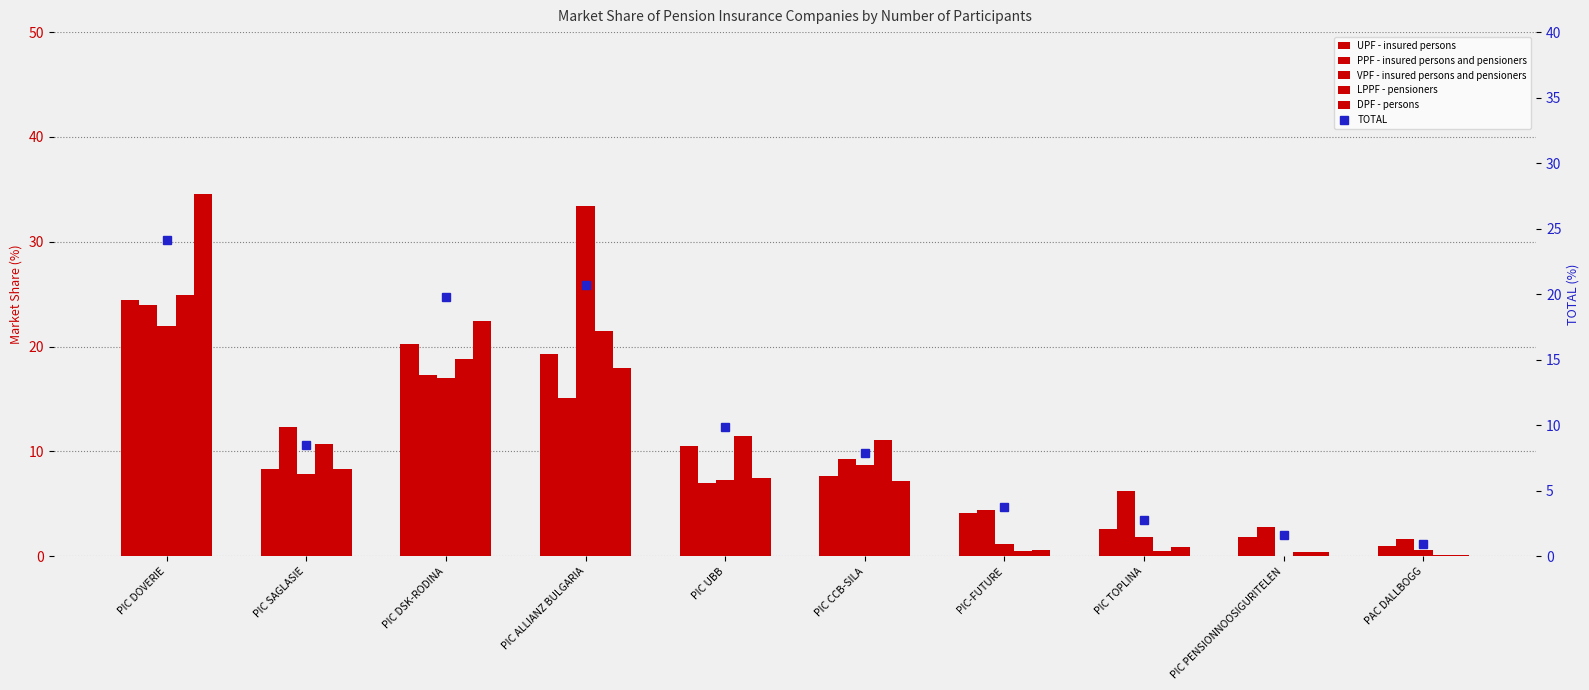

What is the value of the PPF - insured persons and pensioners bar at the 6th from the left?

9.3